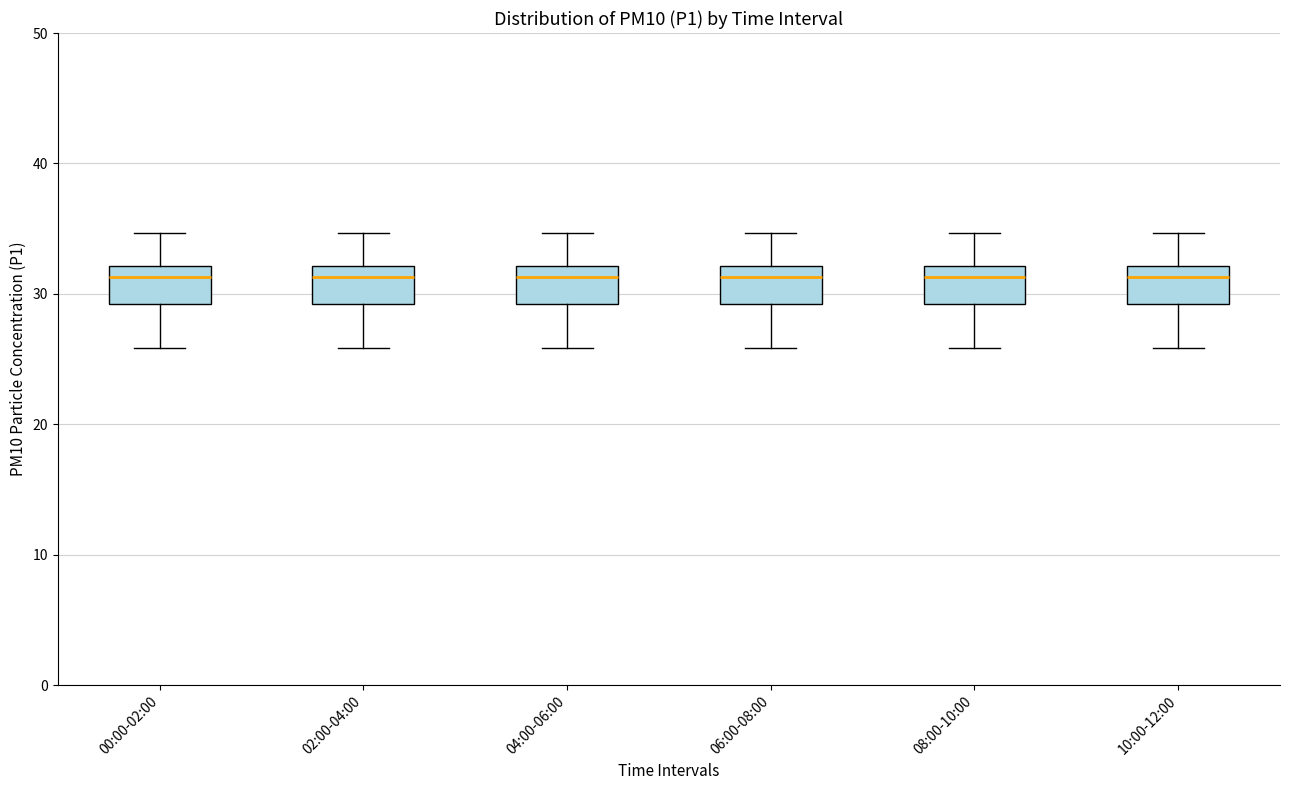

Reading left to right, transcribe this box plot: for each box, give where its median line is, the range the box spans, and where its two whiskers end, as read against the y-axis. The values are not printed on the chart, so give them approximately, as read against the axis.

00:00-02:00: median 31, box 29 to 32, whiskers 26 to 35
02:00-04:00: median 31, box 29 to 32, whiskers 26 to 35
04:00-06:00: median 31, box 29 to 32, whiskers 26 to 35
06:00-08:00: median 31, box 29 to 32, whiskers 26 to 35
08:00-10:00: median 31, box 29 to 32, whiskers 26 to 35
10:00-12:00: median 31, box 29 to 32, whiskers 26 to 35